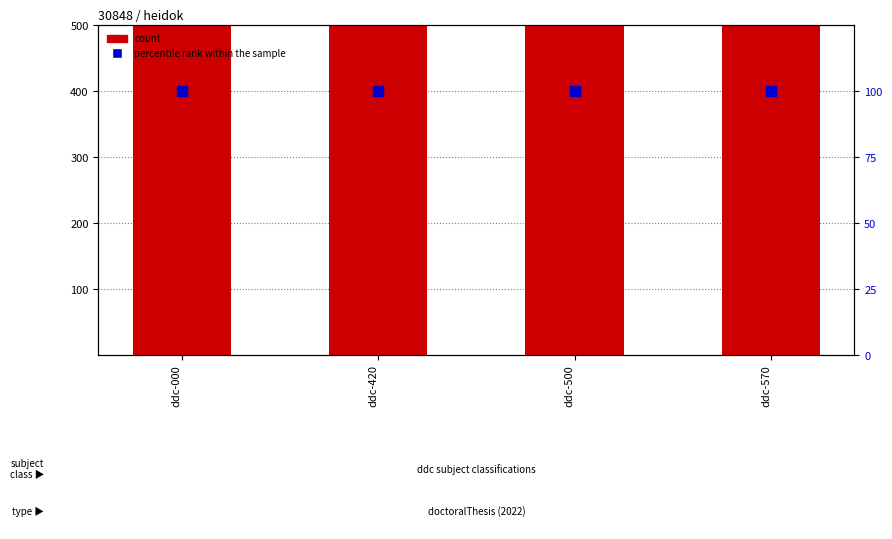

What is the total value across all series at ddc-000?

30948